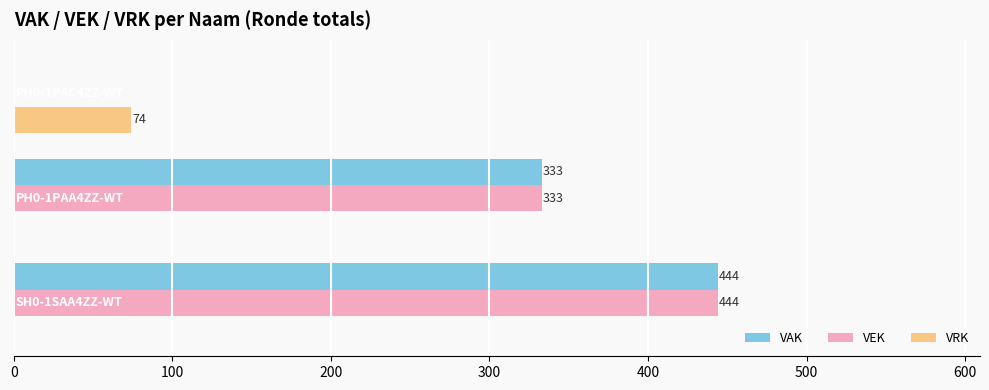

What is the highest value of the VRK series?

74